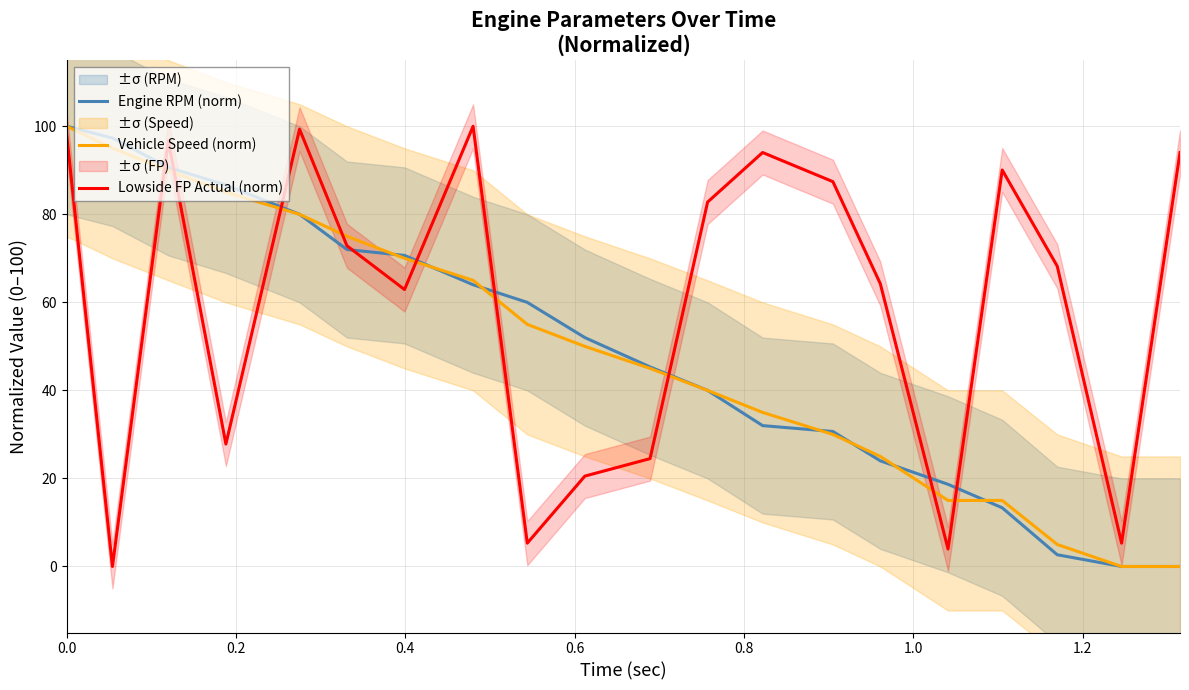

At how many categories does at least one series exceed 55?

16